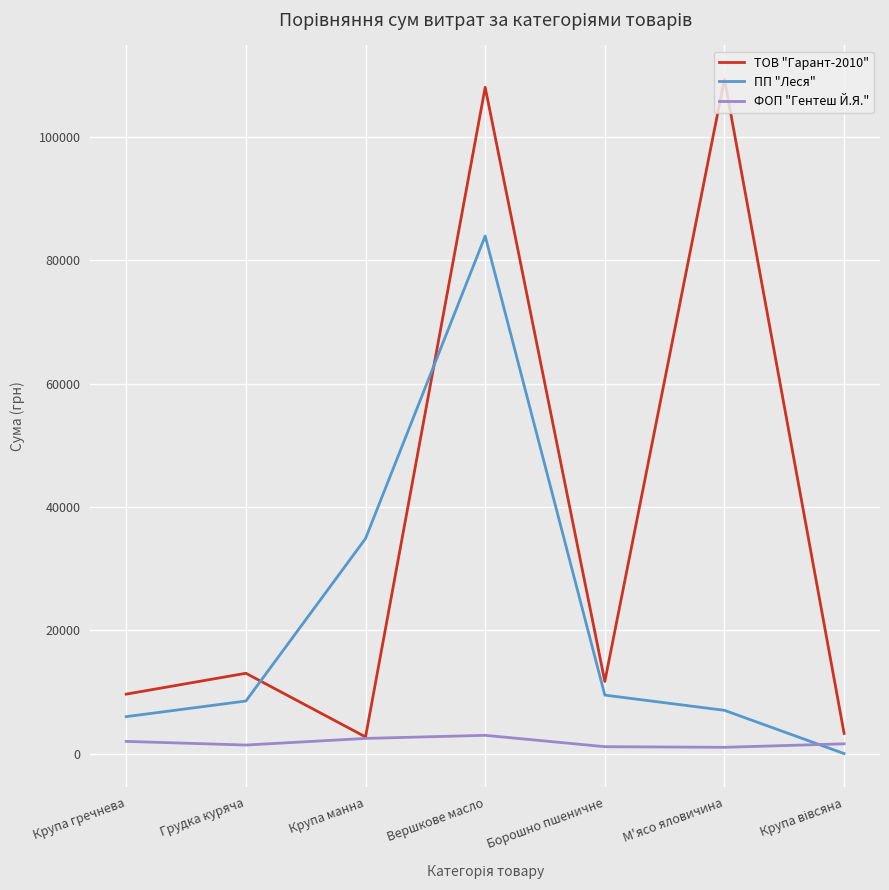

At Борошно пшеничне, list the series in order from smallest to largest.

ФОП "Гентеш Й.Я.", ПП "Леся", ТОВ "Гарант-2010"